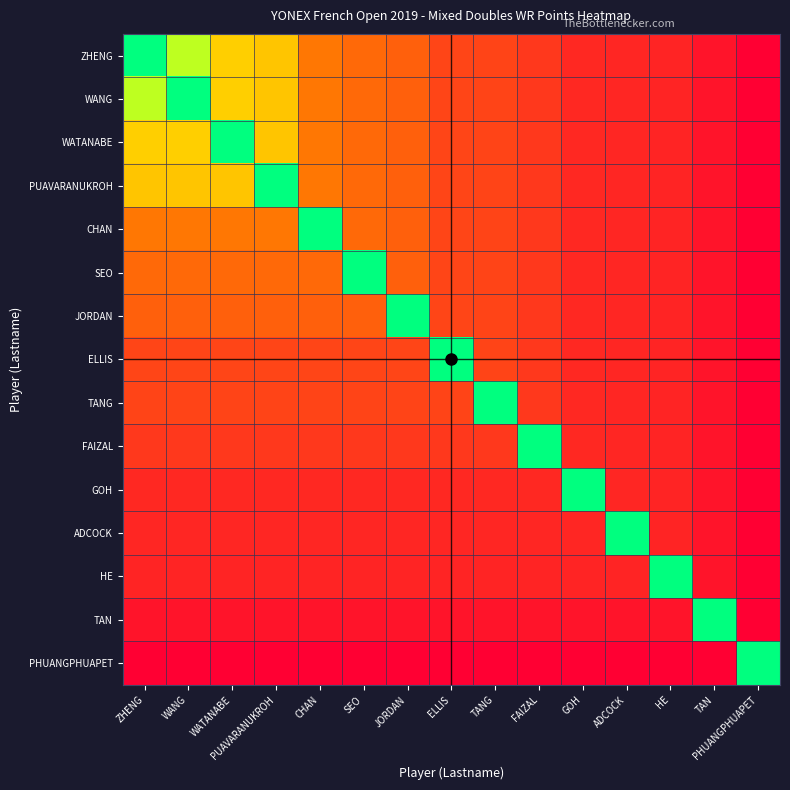

Which series has the widest spread of values?

ZHENG